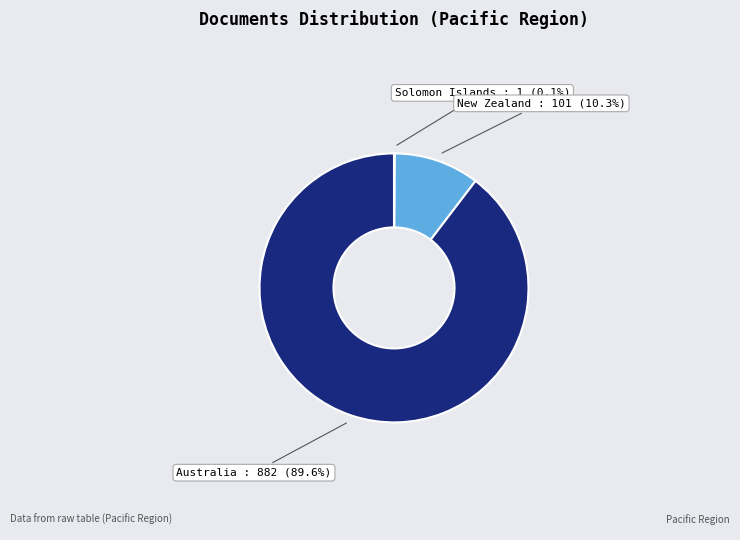

Is the sum of Australia and New Zealand greater than half?

Yes